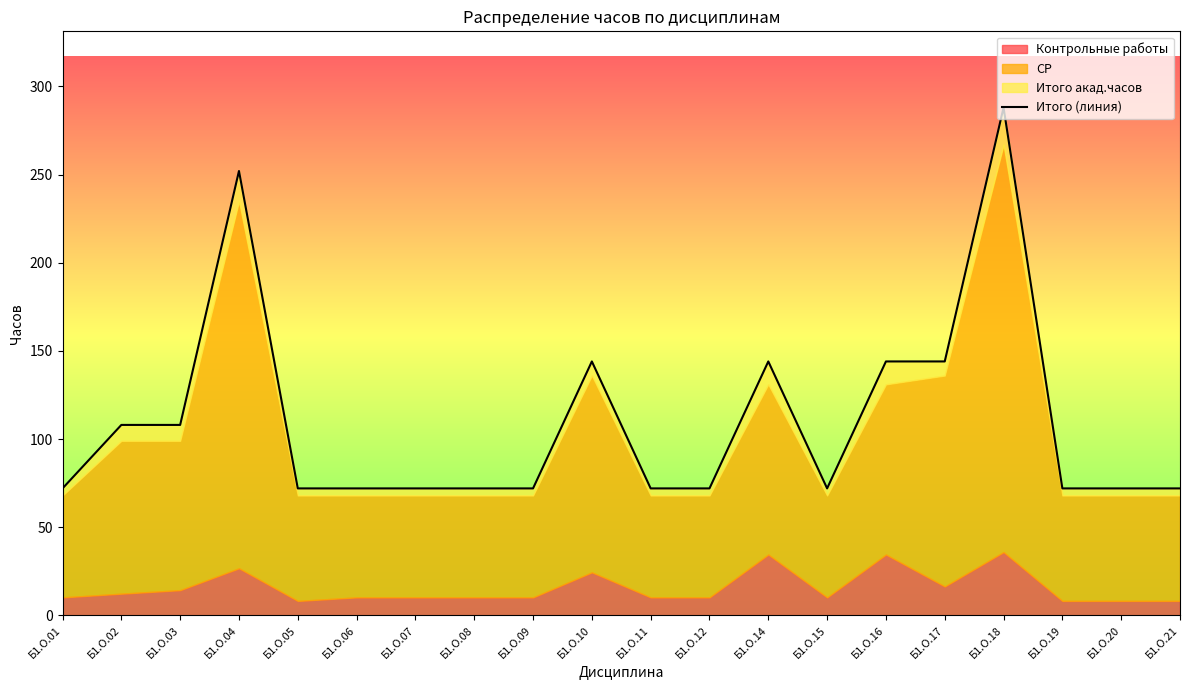

How many points are lower than both their immediate neighbors (excluding endpoints)?

1